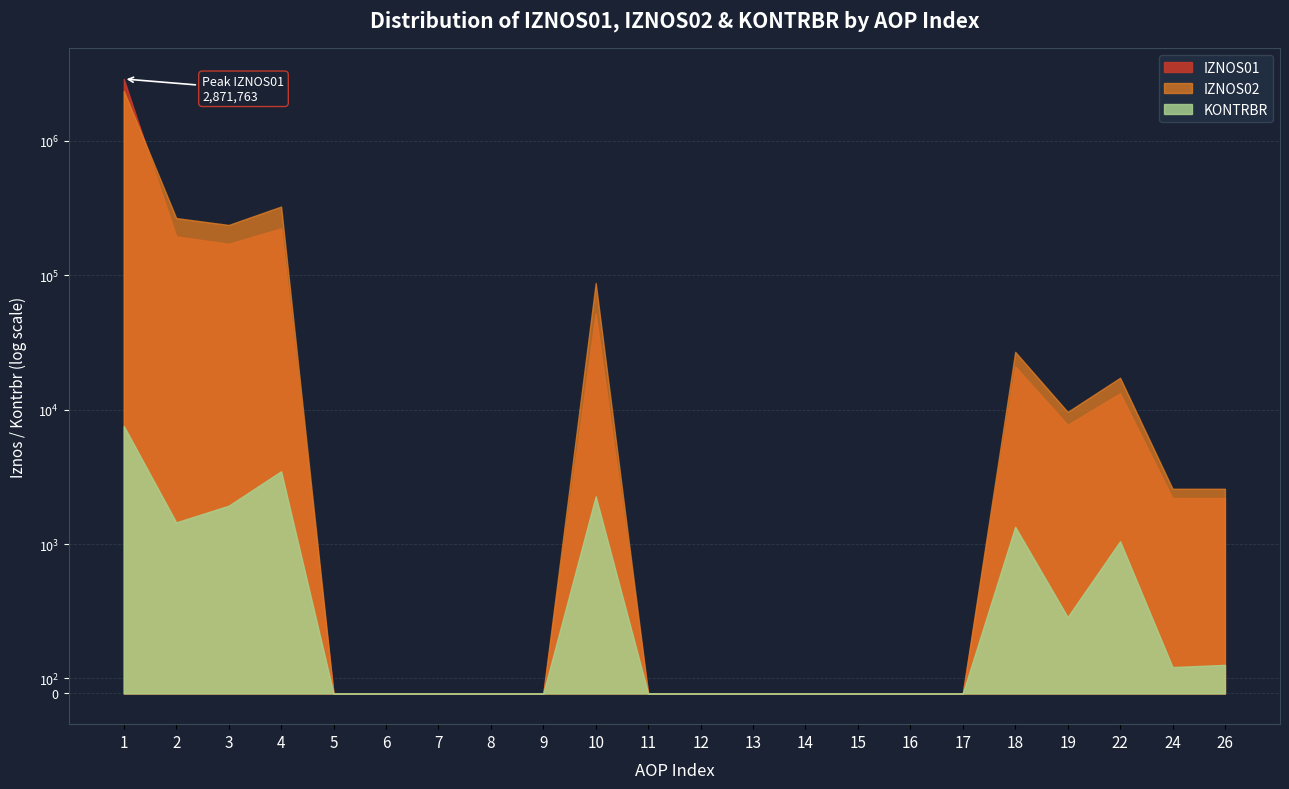

Which category has the lowest value across all series?

5